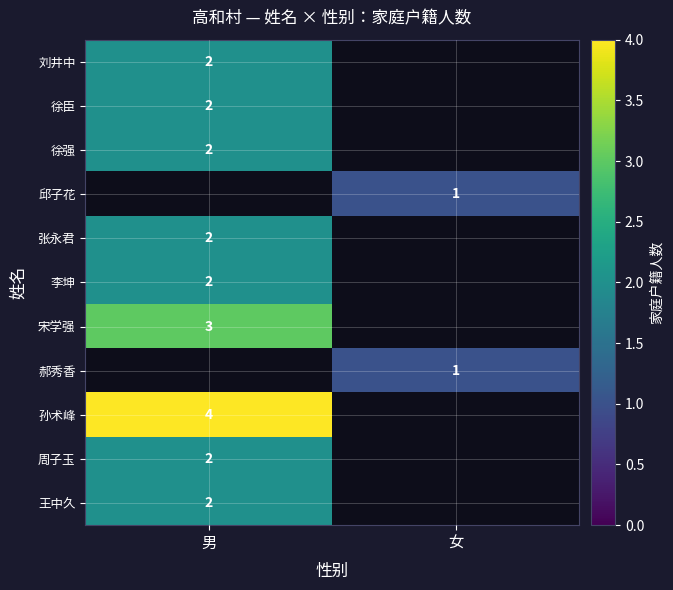

Which category has the highest value across all series?

男